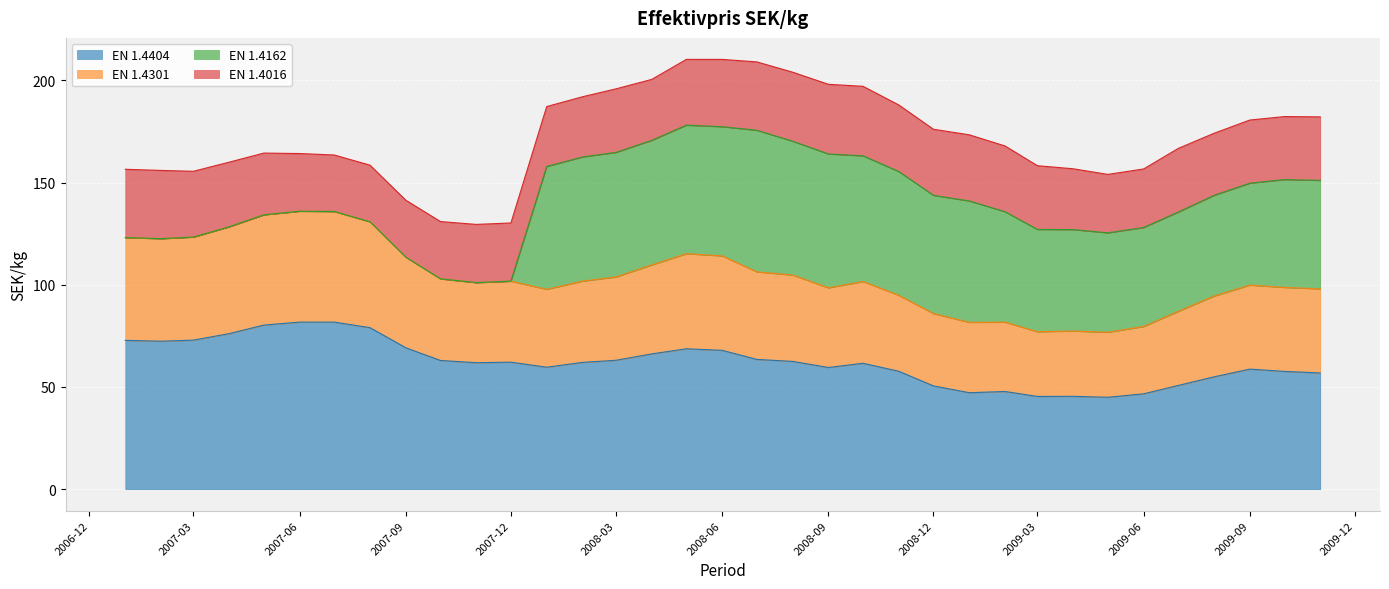

What is the label of the 34th point from the left?

2009-10